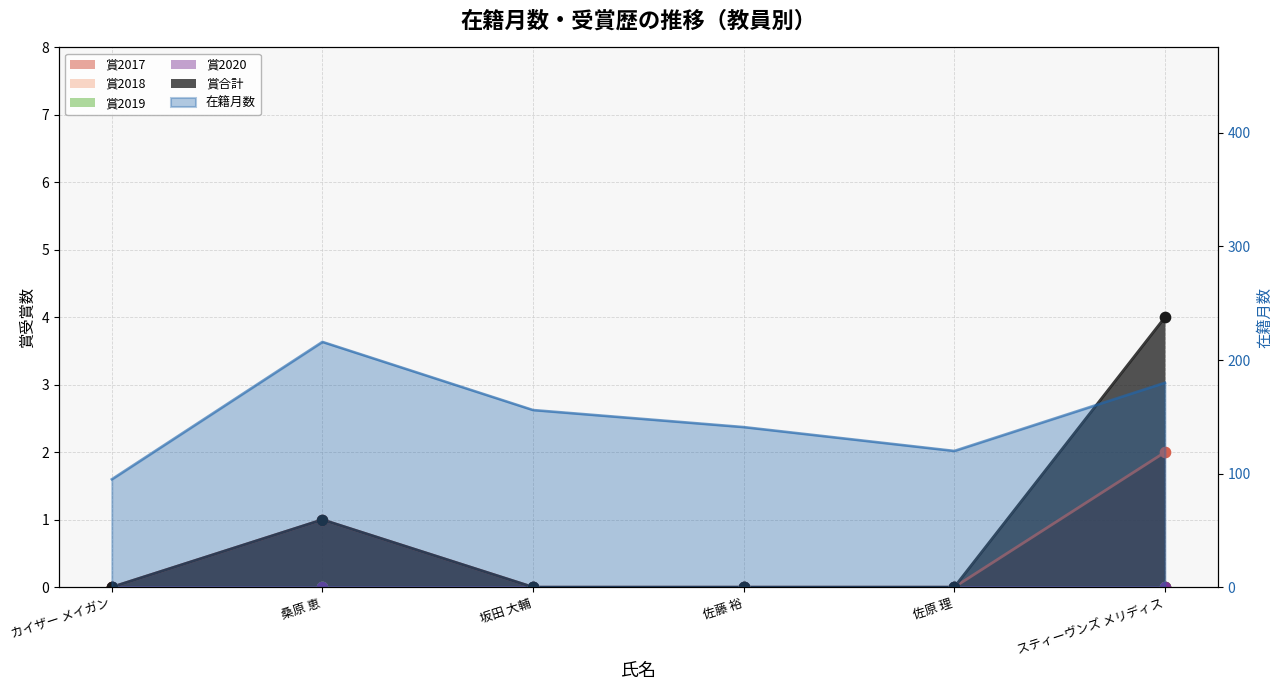

Is the value of 賞合計 at 佐原 理 greater than the value of 在籍月数 at 坂田 大輔?

No